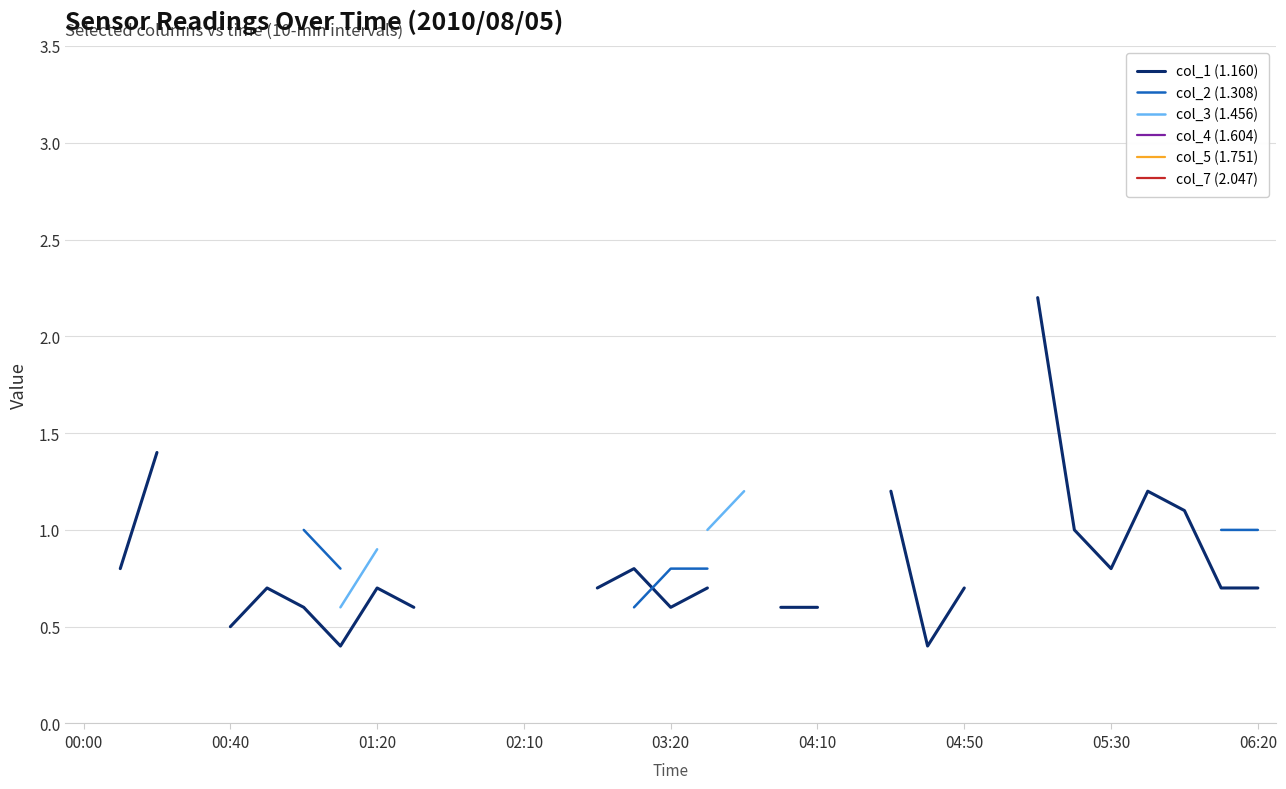

True or false: col_4 (1.604) and col_7 (2.047) intersect in this chart.

False